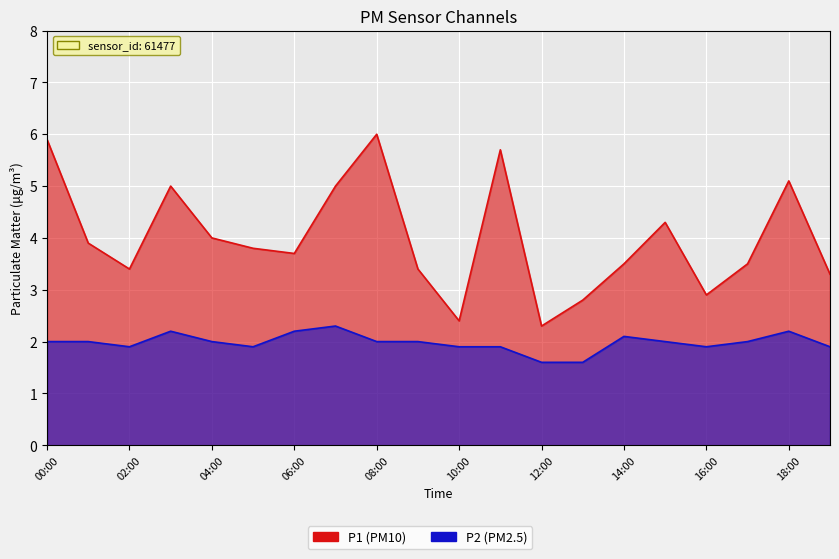

Is the value of P1 at 19:00 greater than the value of P2 at 13:00?

Yes